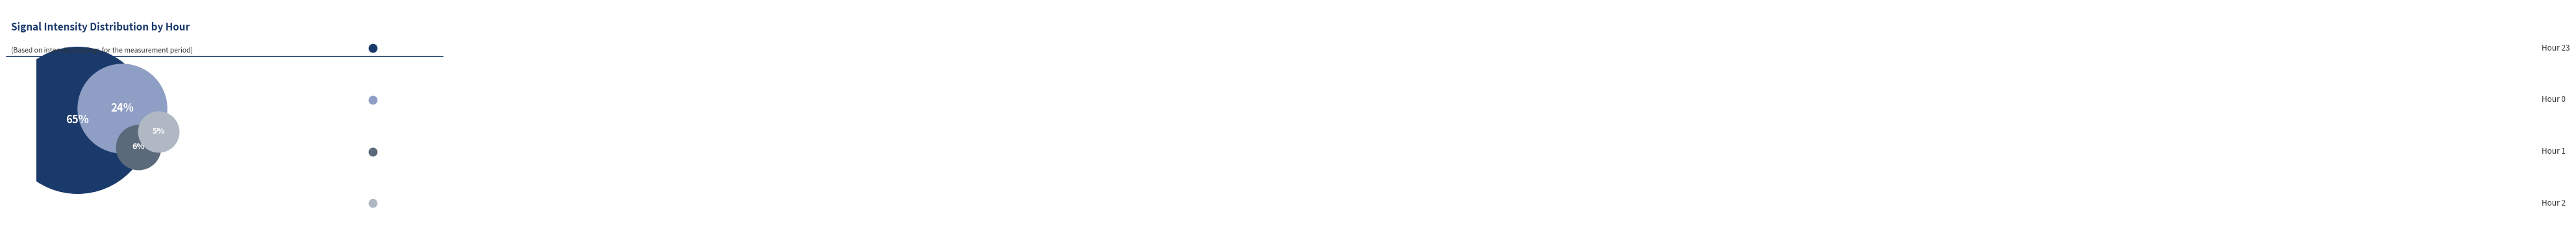

To the nearest percent, what portion does Hour 2 represent?

5%